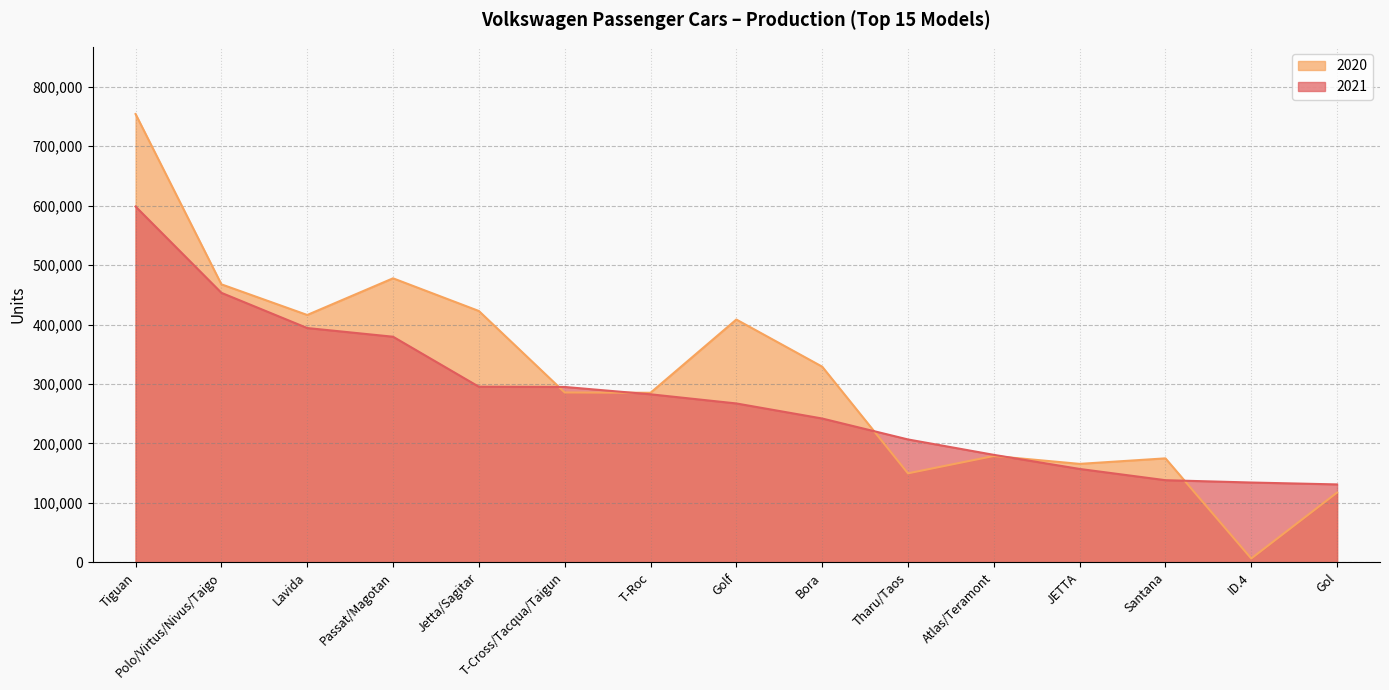

What is the difference between the second highest and minimum values in the 2020 series?

471405